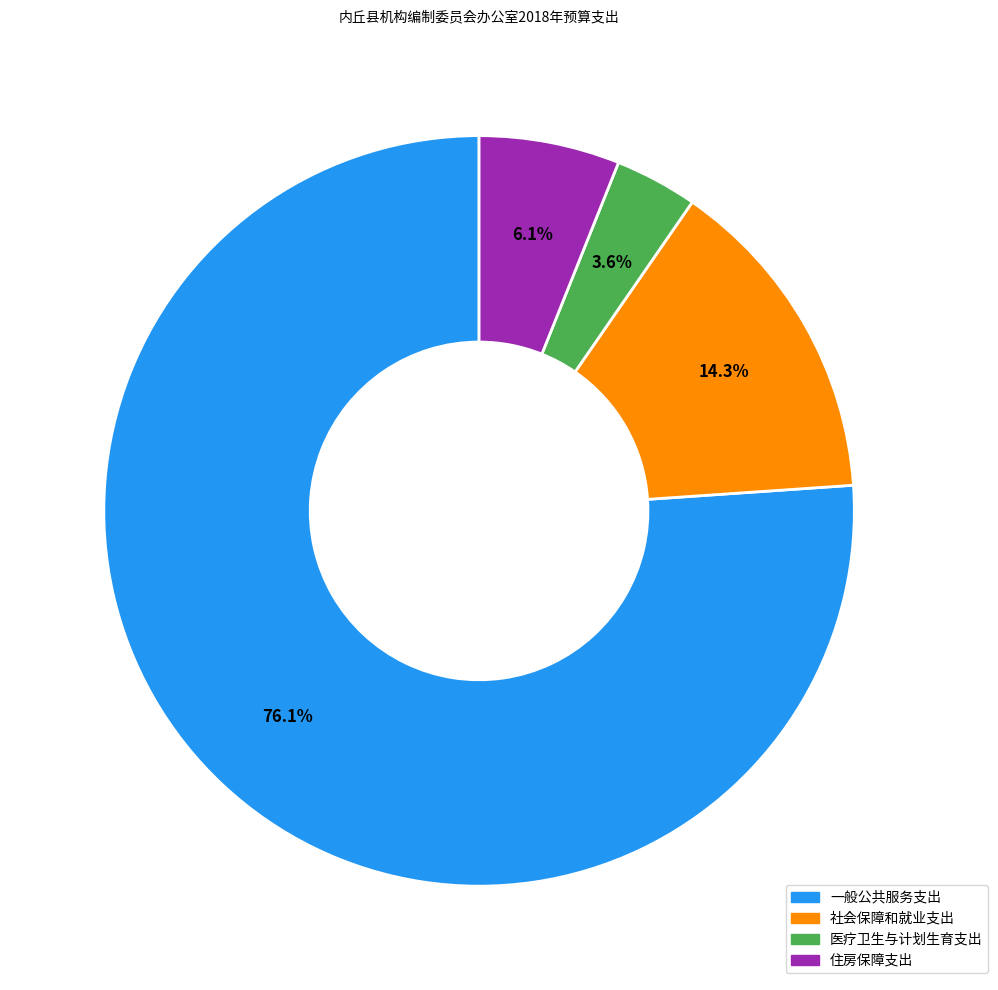

What portion of the pie excludes 住房保障支出?

93.9%